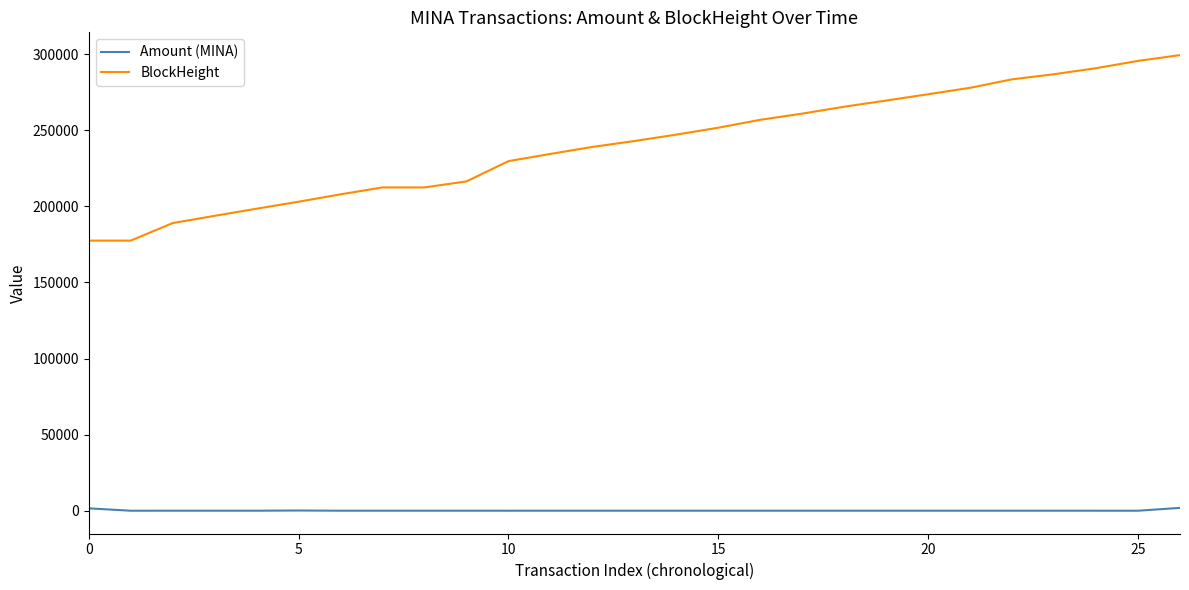

True or false: BlockHeight and Amount (MINA) cross at least once.

False